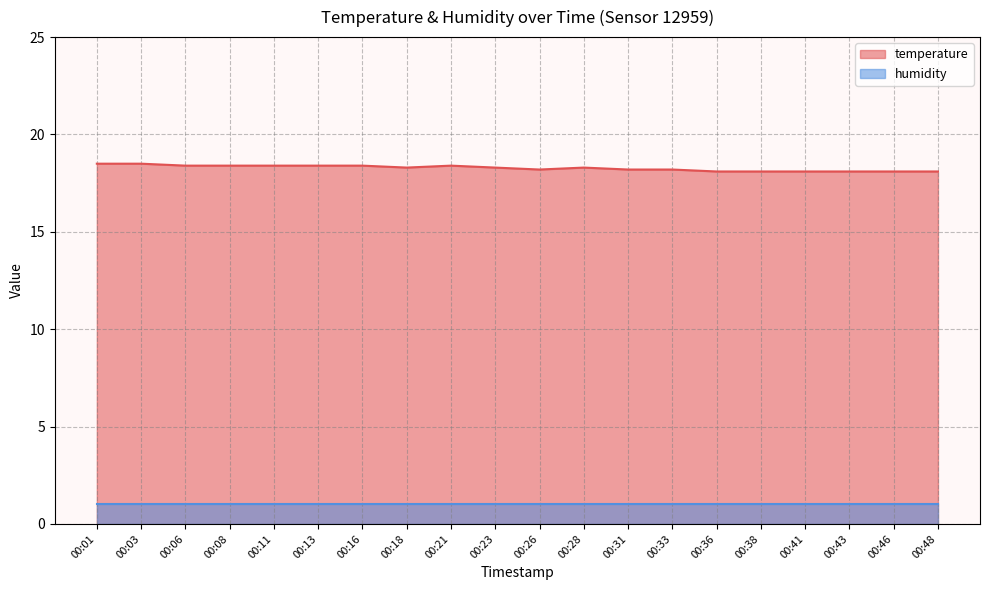

Reading right to left, what are all the values shown in this chart?

18.1	18.1	18.1	18.1	18.1	18.1	18.2	18.2	18.3	18.2	18.3	18.4	18.3	18.4	18.4	18.4	18.4	18.4	18.5	18.5